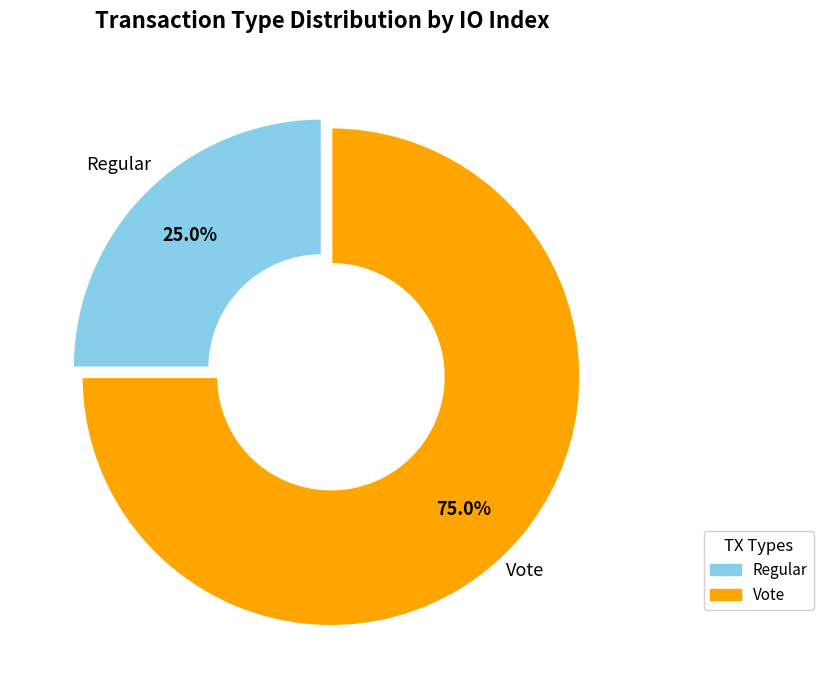

The Regular slice represents 9% of the pie. True or false?

False